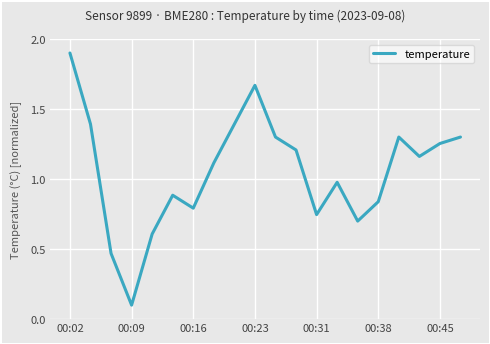

How many lines are shown in the chart?

1